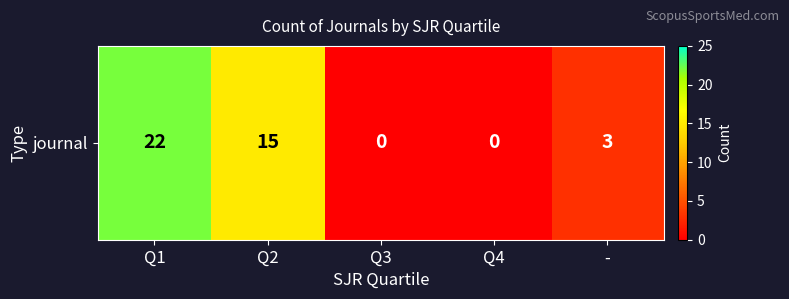

True or false: the data shows 15 at Q2.

True